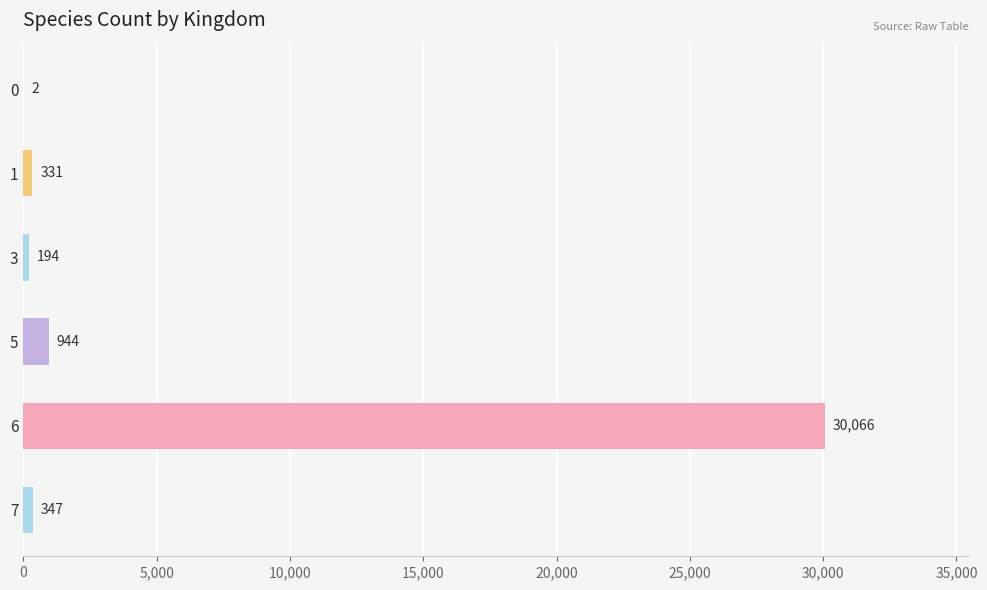

What is the sum of the values at 6 and 7?

30413